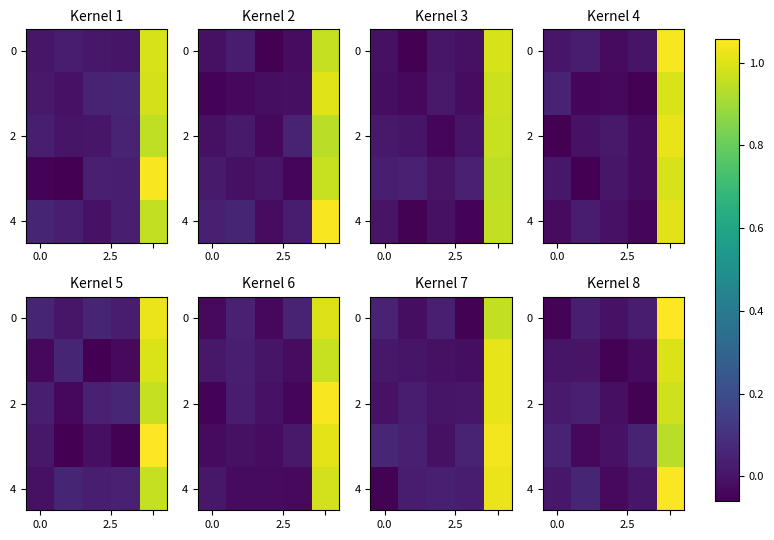

What is the maximum value shown in the chart?

1.1